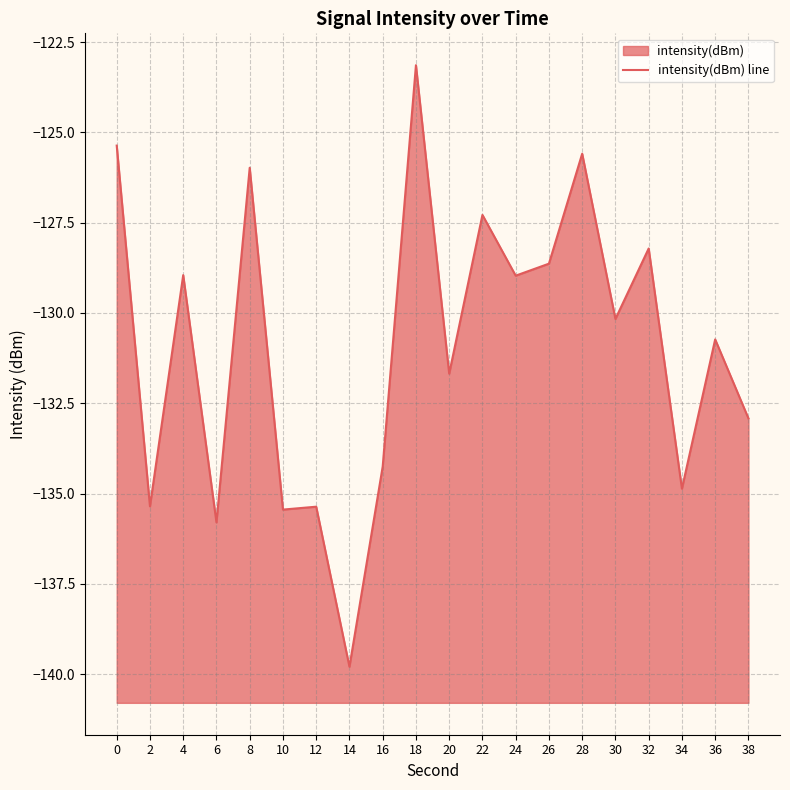

The chart shows a value of -194.5 at 24. True or false?

False